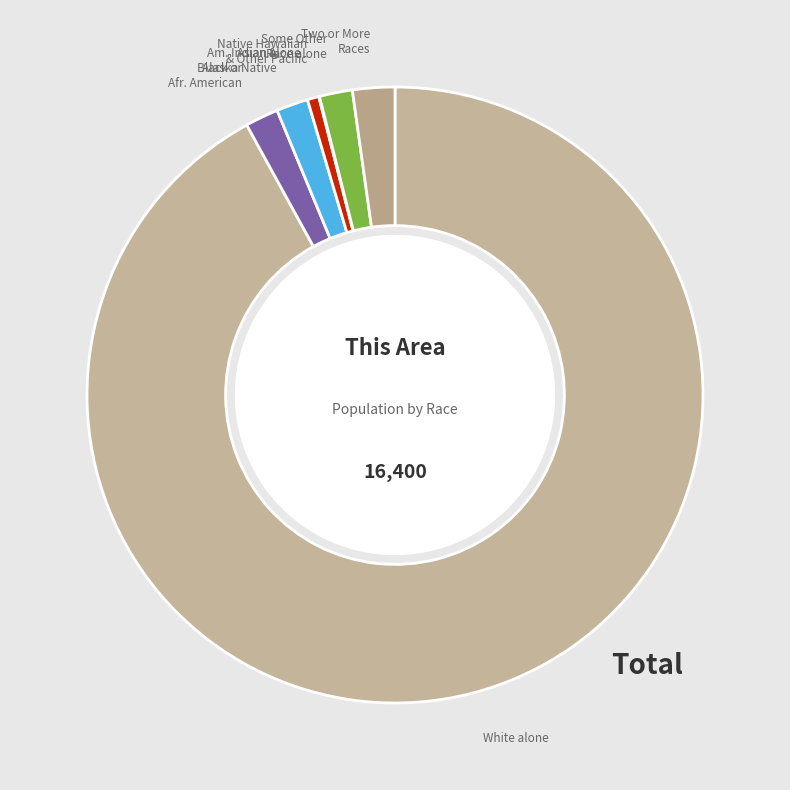

How many slices are in this pie chart?

7